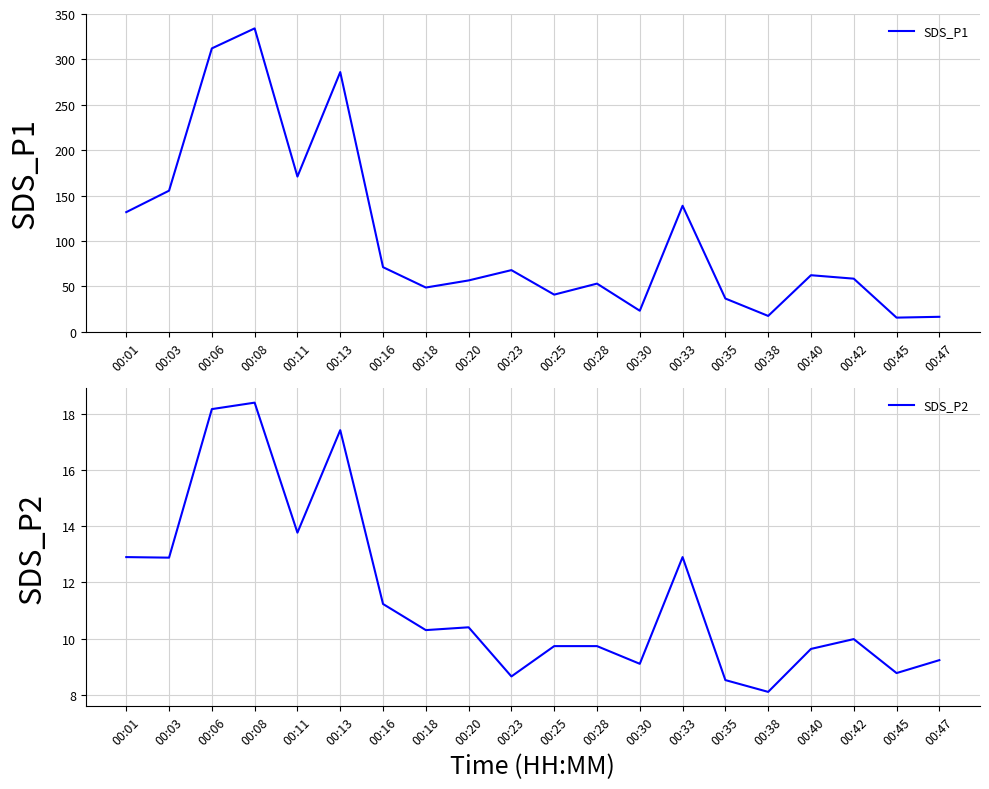

How many lines are shown in the chart?

2